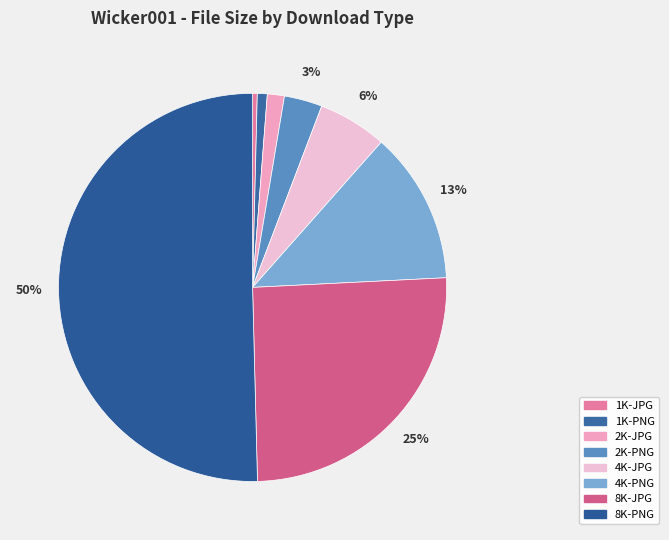

Is it true that 2K-PNG is 17% of the pie?

False